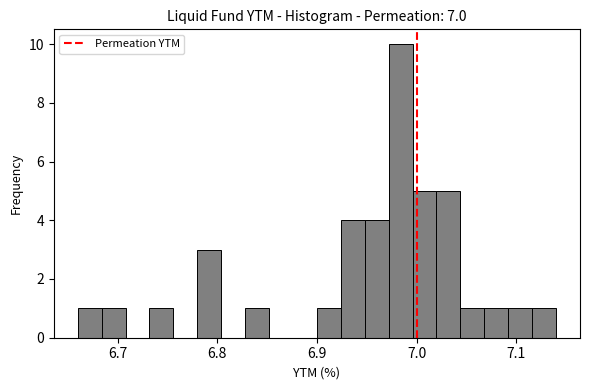

Around what value on the x-axis is the tallest bar? Give the approximate position of its centre, as read against the axis.

6.98